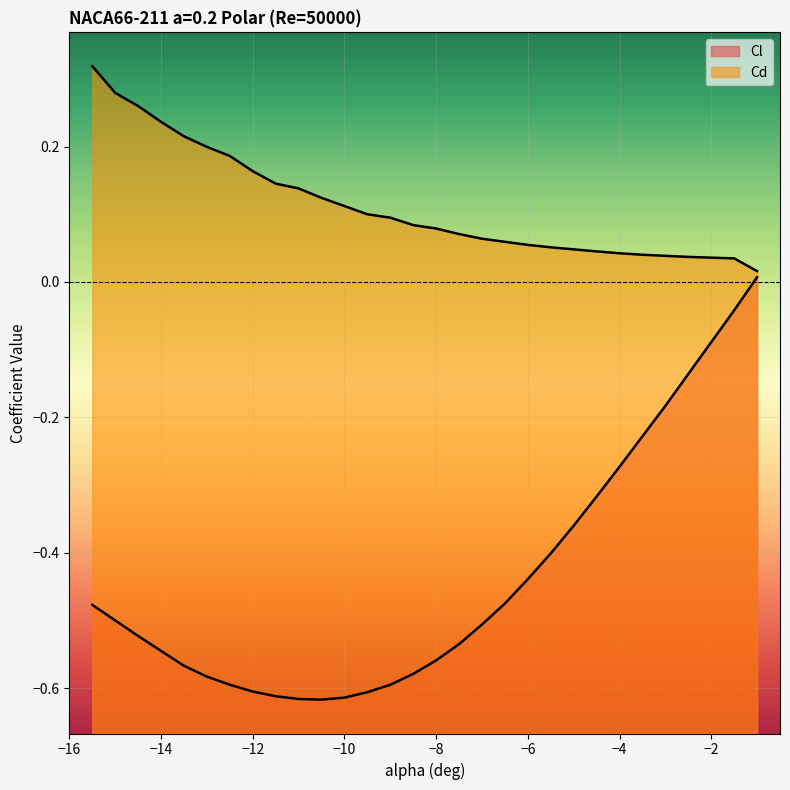

List the series in order of their peak value, lowest first.

Cl, Cd